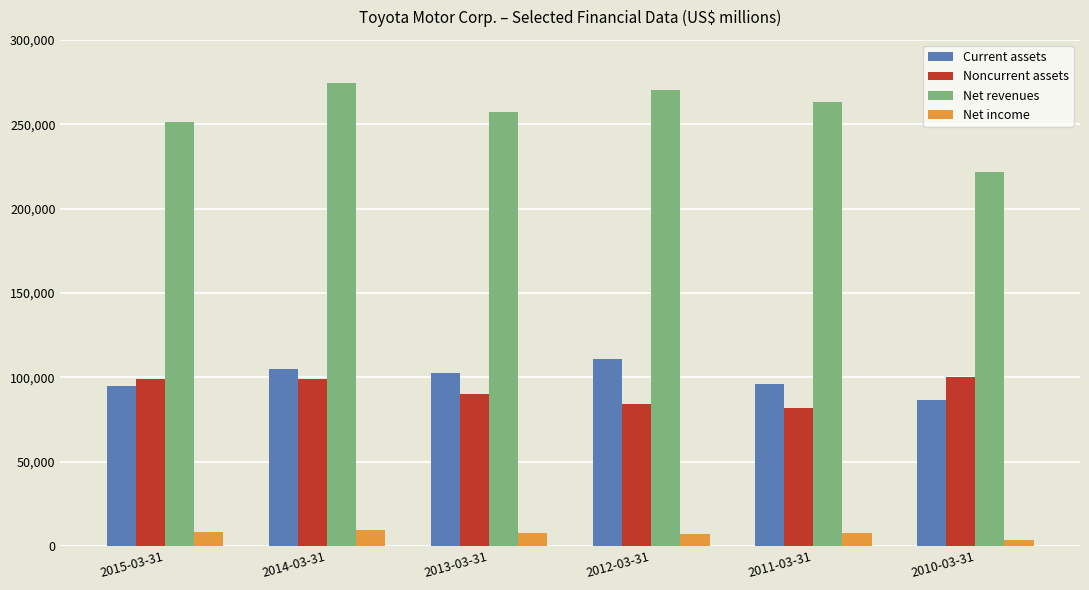

Which series has the largest total across all categories?

Net revenues